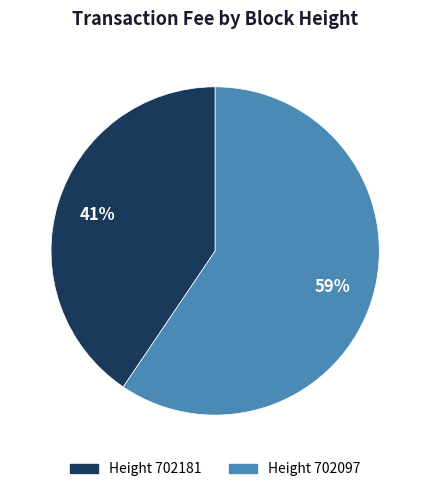

To the nearest percent, what is the average slice percentage?

50%